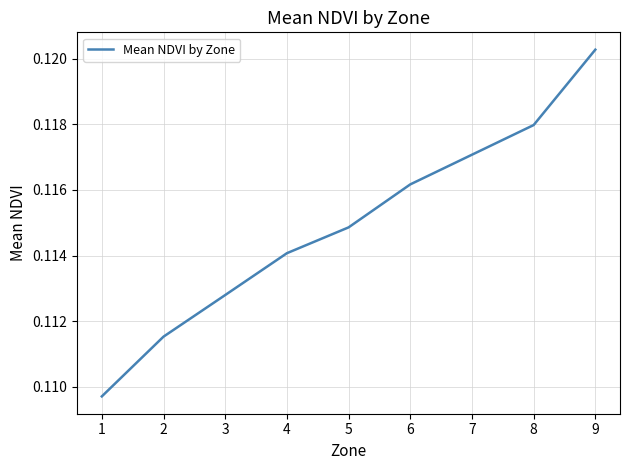

Does the chart have visible grid lines?

Yes